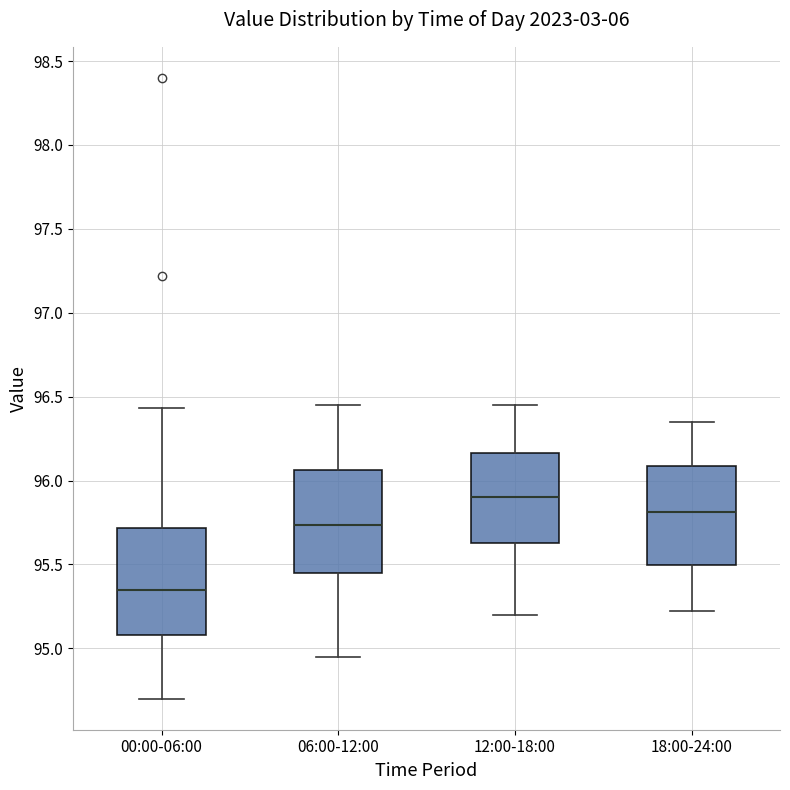

Which box has the lowest median line?

00:00-06:00